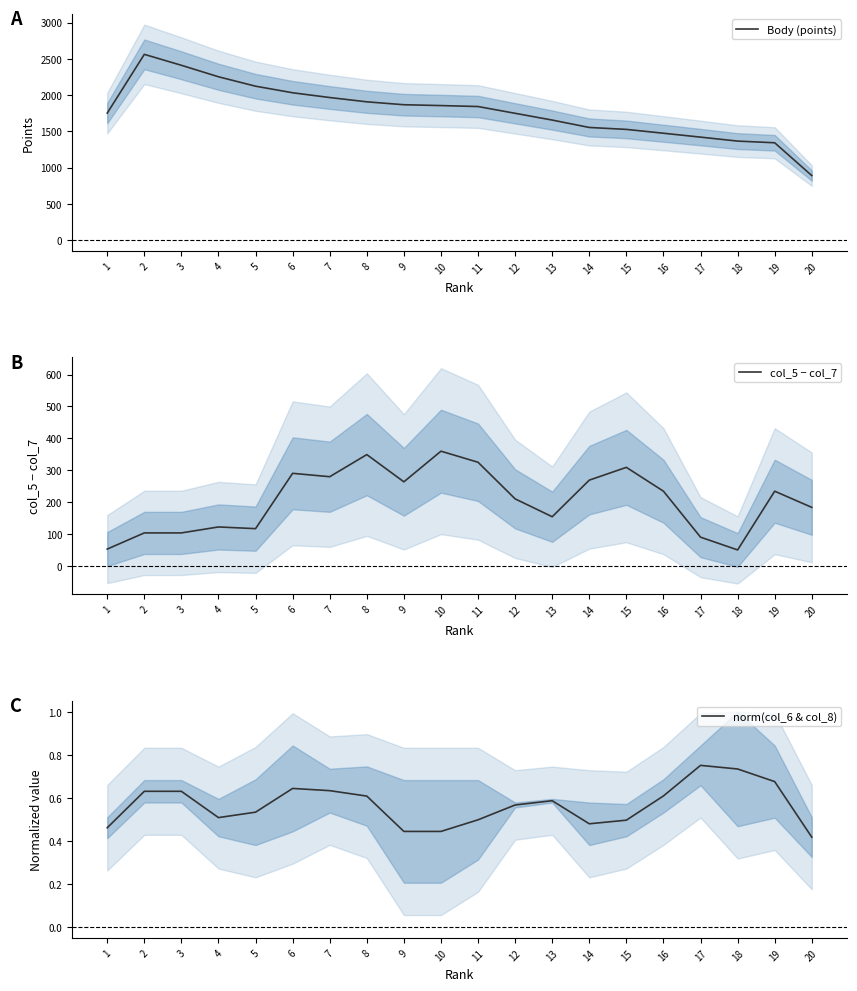

Reading left to right, what are all the values shown in this chart?

Body (points): 1=1751.0	2=2561.7	3=2410.7	4=2252.3	5=2122.3	6=2031.7	7=1966.0	8=1906.7	9=1866.7	10=1855.0	11=1841.7	12=1748.3	13=1655.0	14=1553.0	15=1526.3	16=1473.3	17=1419.7	18=1365.0	19=1341.7	20=889.3
col_5 − col_7: 1=53.3	2=104.0	3=104.0	4=122.7	5=117.3	6=290.7	7=280.0	8=349.3	9=264.0	10=360.0	11=325.3	12=210.7	13=154.7	14=269.3	15=309.3	16=234.7	17=90.7	18=50.7	19=234.7	20=184.0
norm(col_6 & col_8): 1=0.5	2=0.6	3=0.6	4=0.5	5=0.5	6=0.6	7=0.6	8=0.6	9=0.4	10=0.4	11=0.5	12=0.6	13=0.6	14=0.5	15=0.5	16=0.6	17=0.8	18=0.7	19=0.7	20=0.4